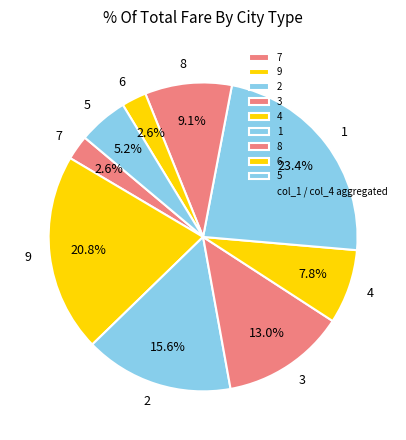

Count the number of slices in the pie.

9